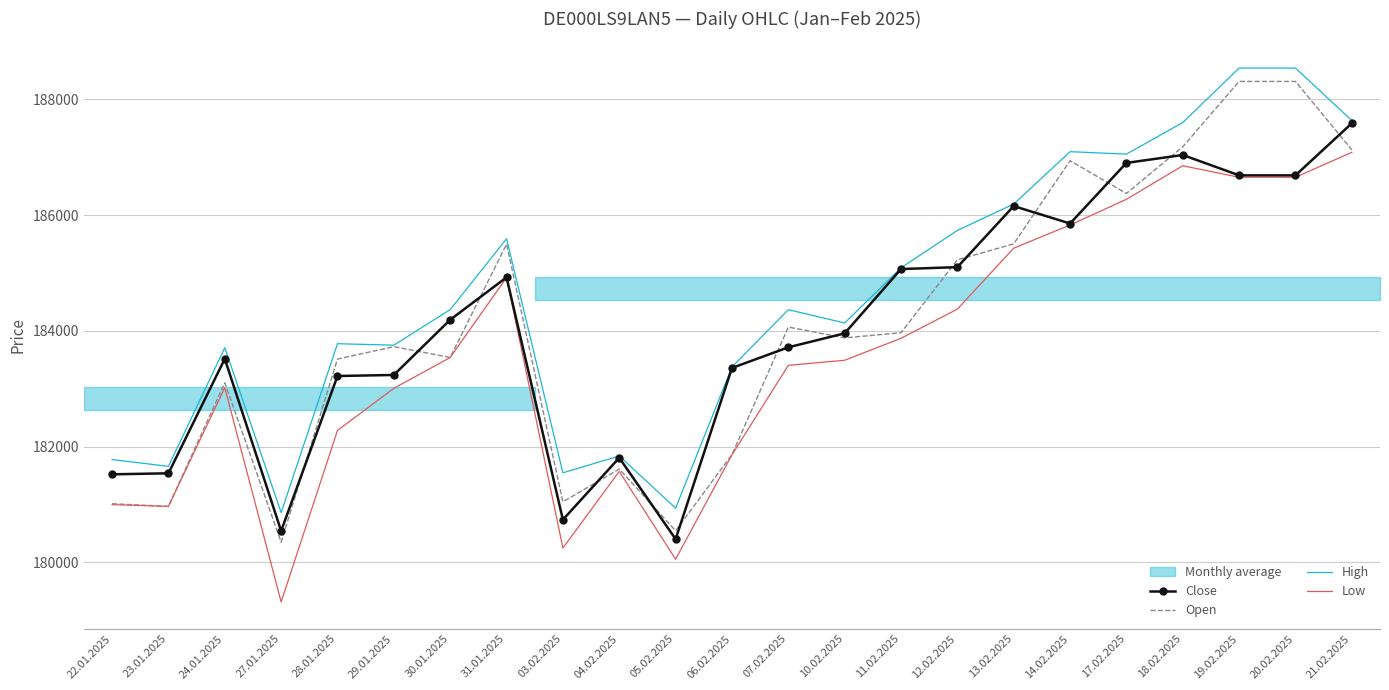

What value does the Open series have at 29.01.2025?

183728